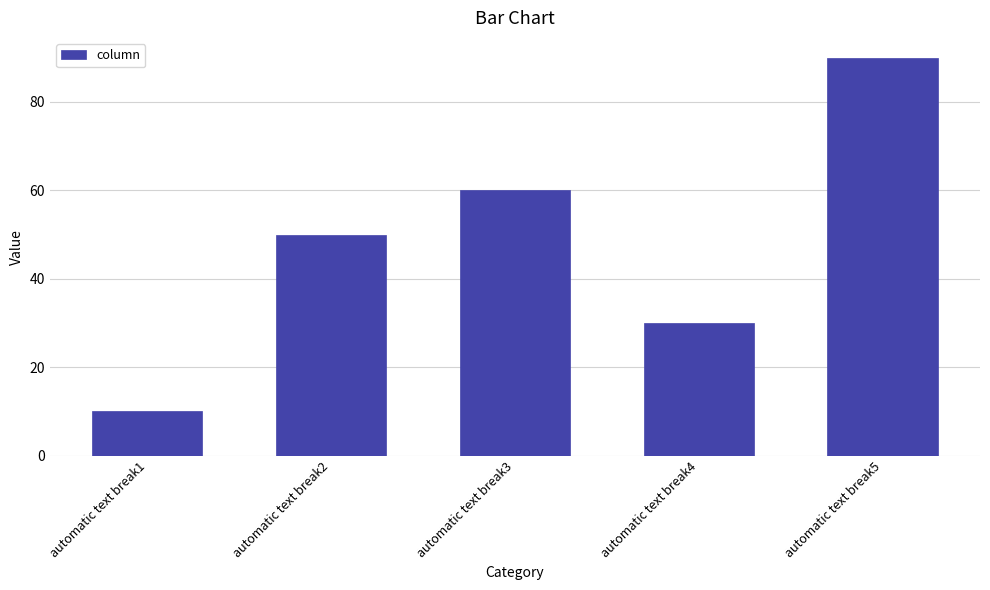

Are the bars grouped side by side (vs. stacked)?

No